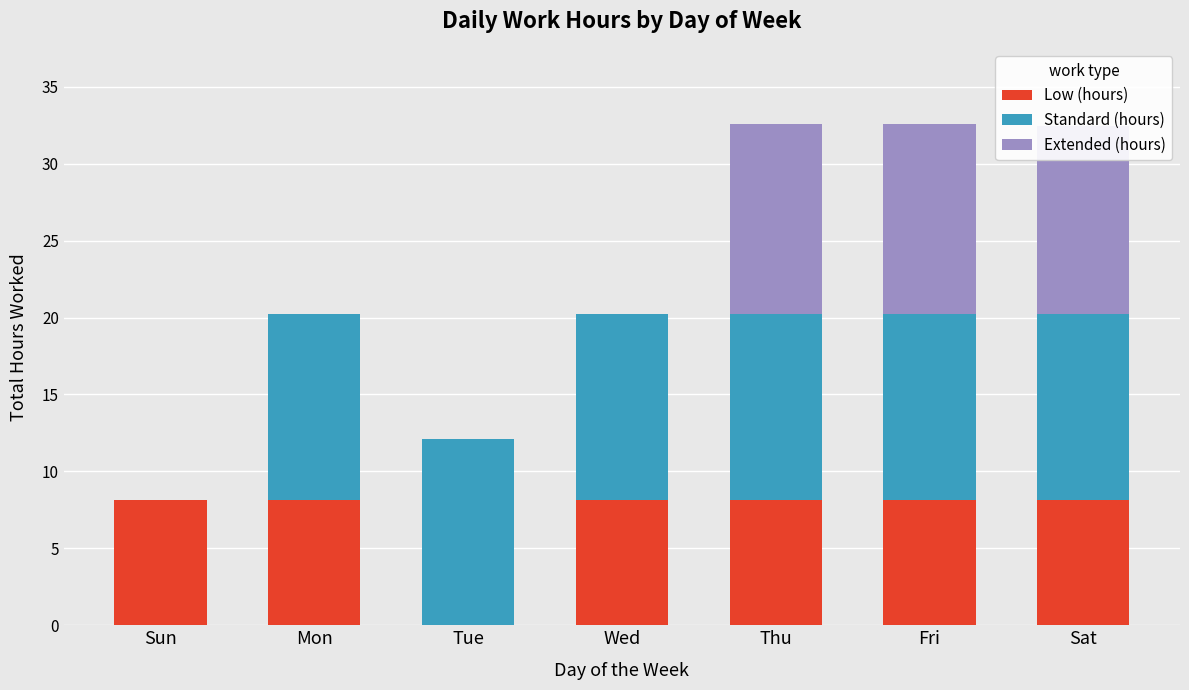

The Low (hours) series shows 2.7 at Fri. True or false?

False